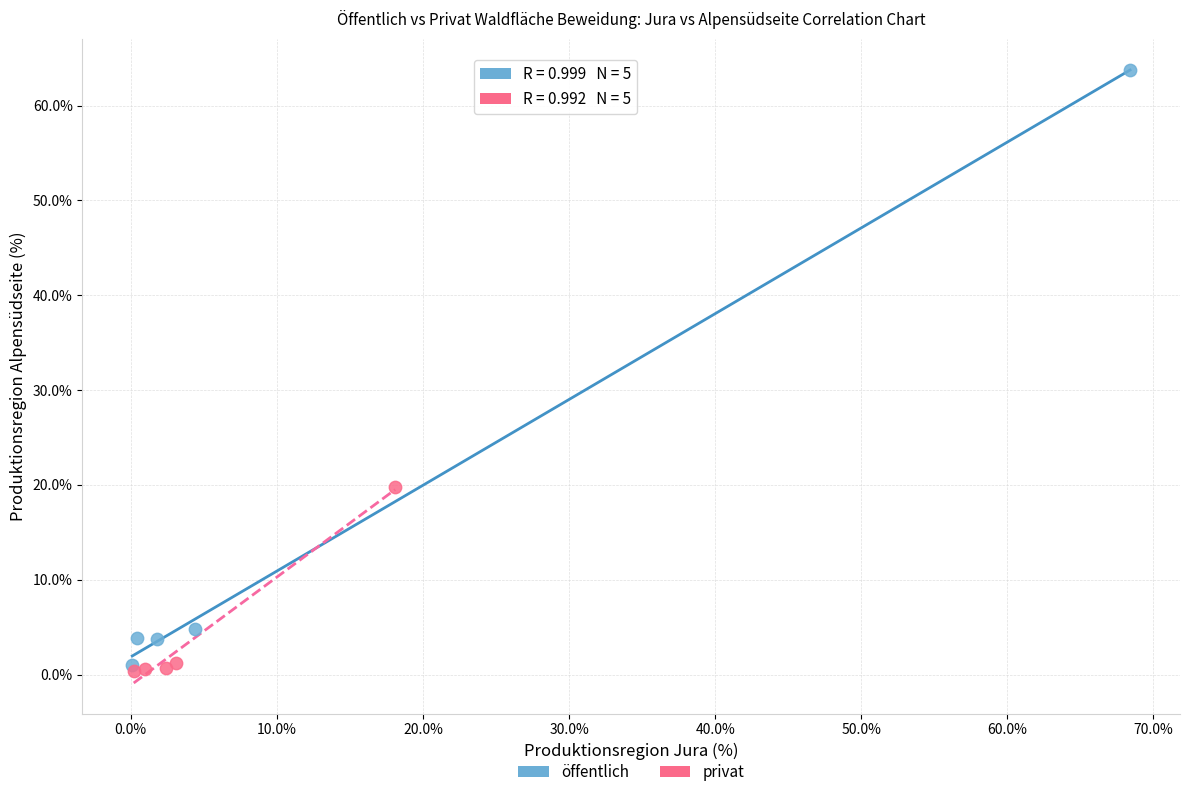

Which series contains the lowest Y value?

privat